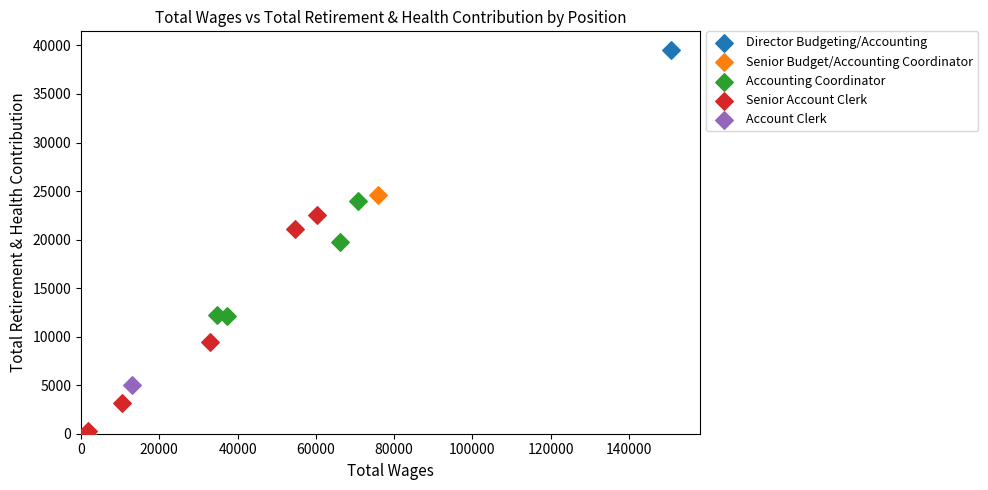

Which series reaches the maximum Y coordinate?

Director Budgeting/Accounting